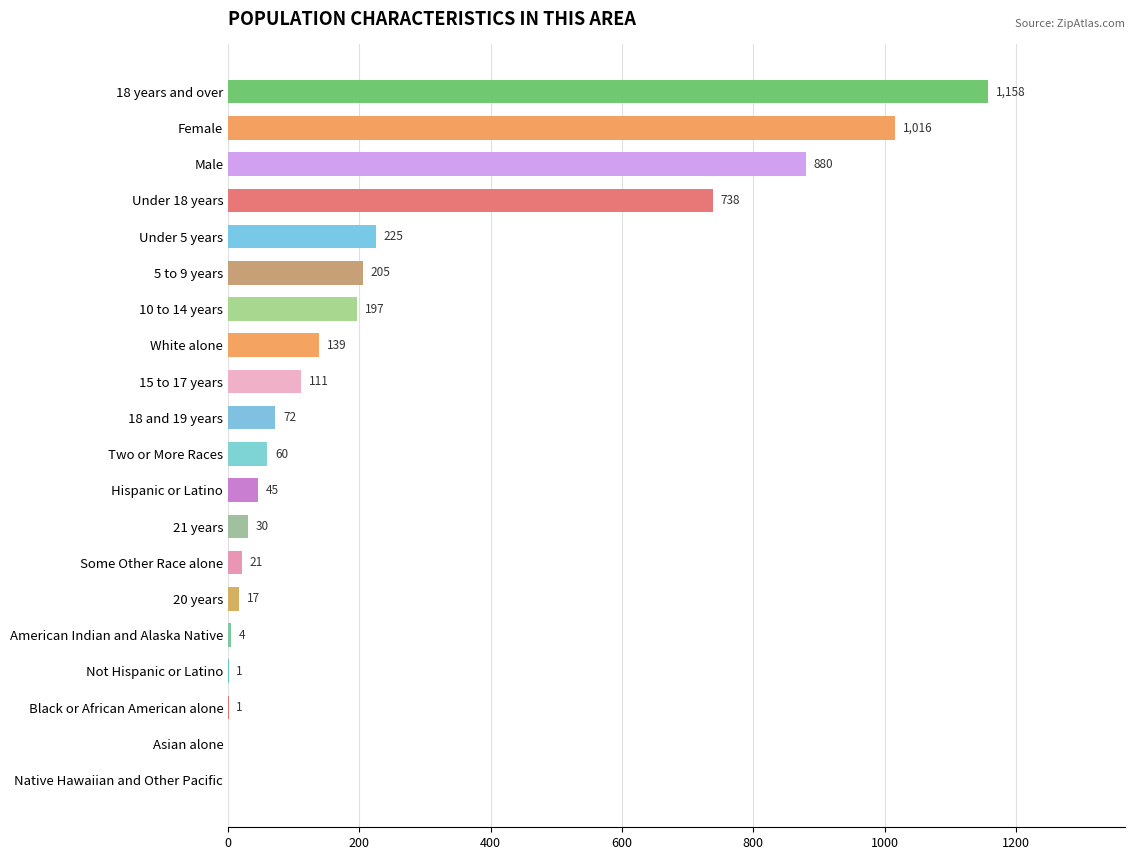

Between 10 to 14 years and 15 to 17 years, which is larger?

10 to 14 years